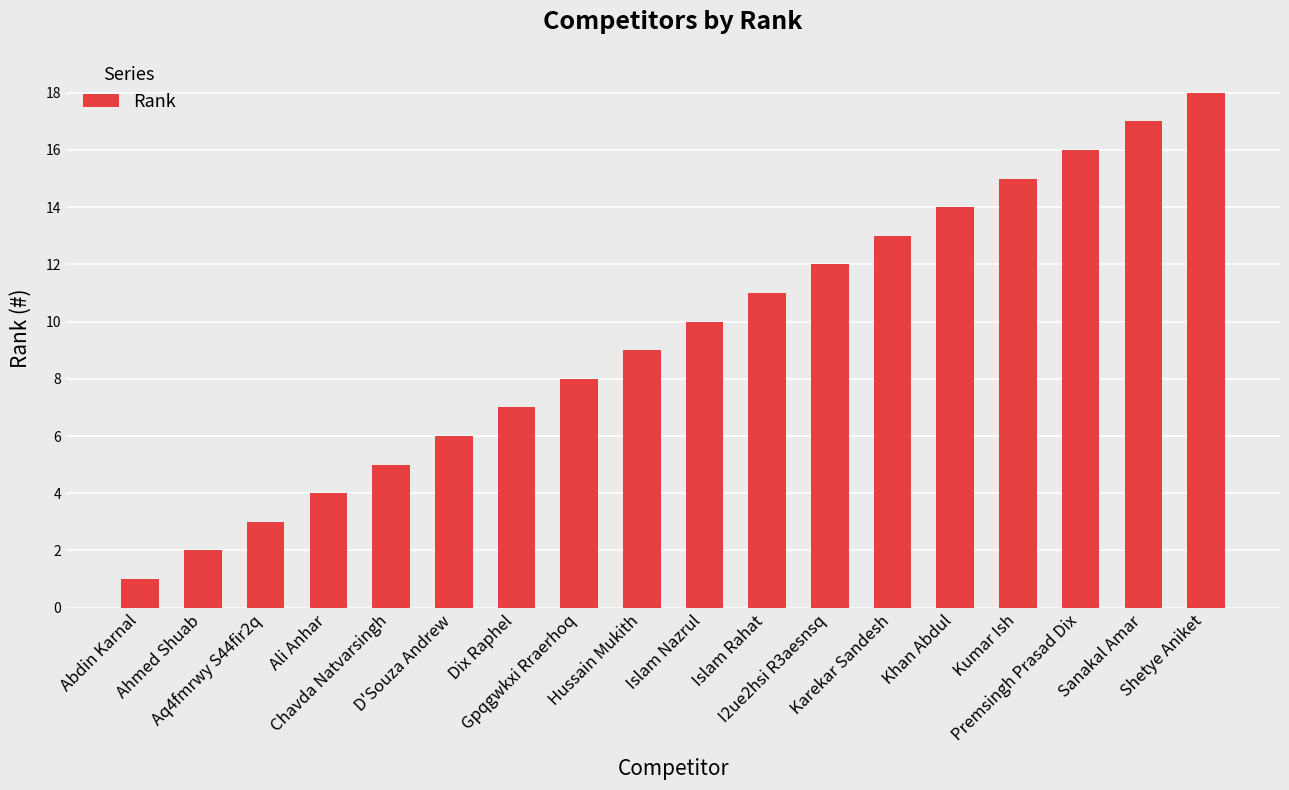

Rank the categories by value from highest to lowest.

Shetye Aniket, Sanakal Amar, Premsingh Prasad Dix, Kumar Ish, Khan Abdul, Karekar Sandesh, I2ue2hsi R3aesnsq, Islam Rahat, Islam Nazrul, Hussain Mukith, Gpqgwkxi Rraerhoq, Dix Raphel, D'Souza Andrew, Chavda Natvarsingh, Ali Anhar, Aq4fmrwy S44fir2q, Ahmed Shuab, Abdin Karnal